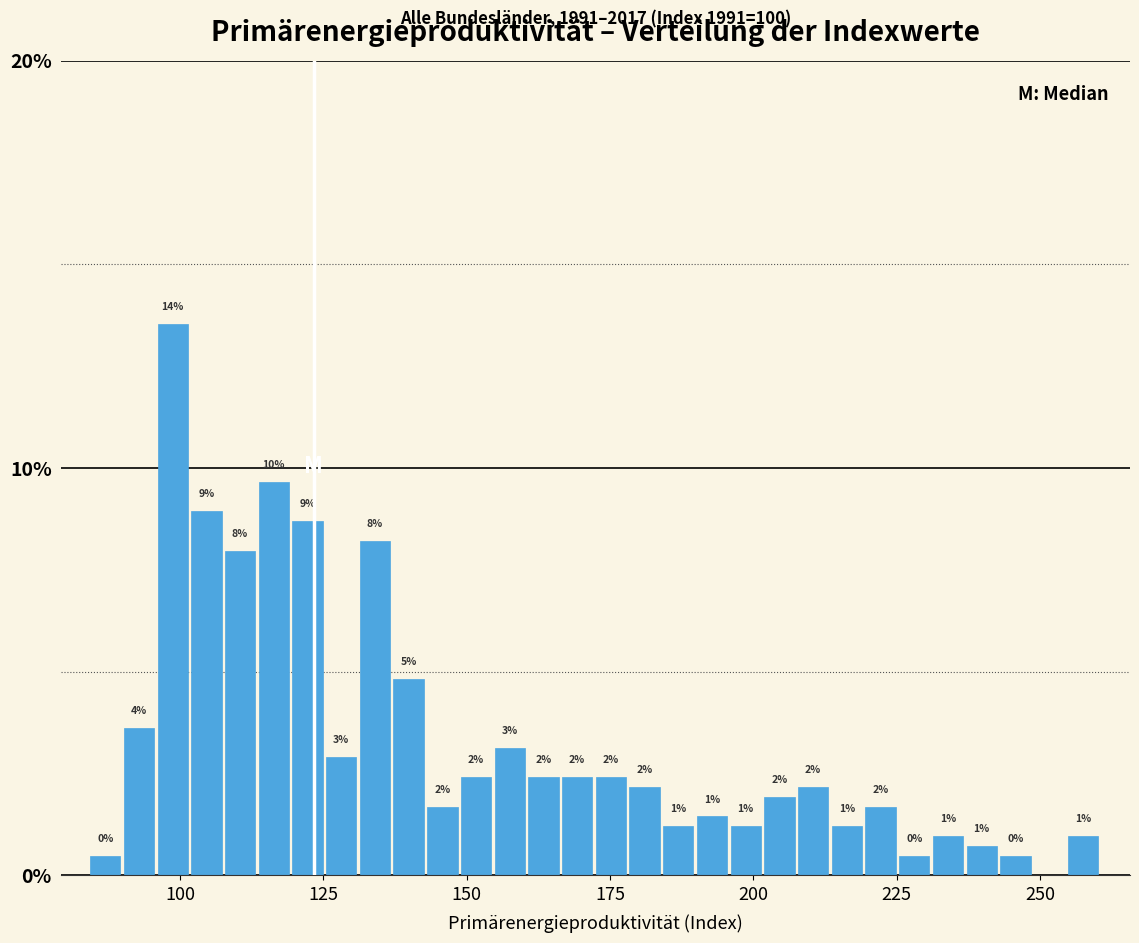

Read against the x-axis, roughly where is the centre of the tallest bar?

100